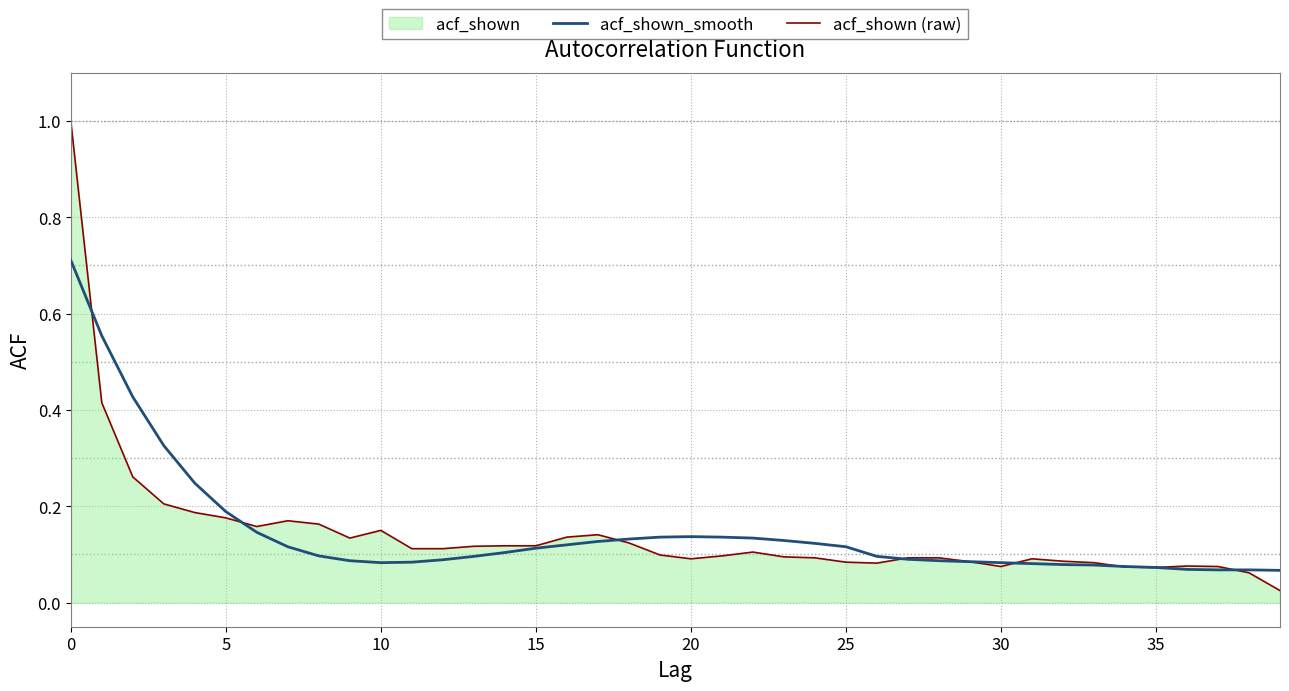

How many interior local peaks does the acf_shown_smooth series have?

1